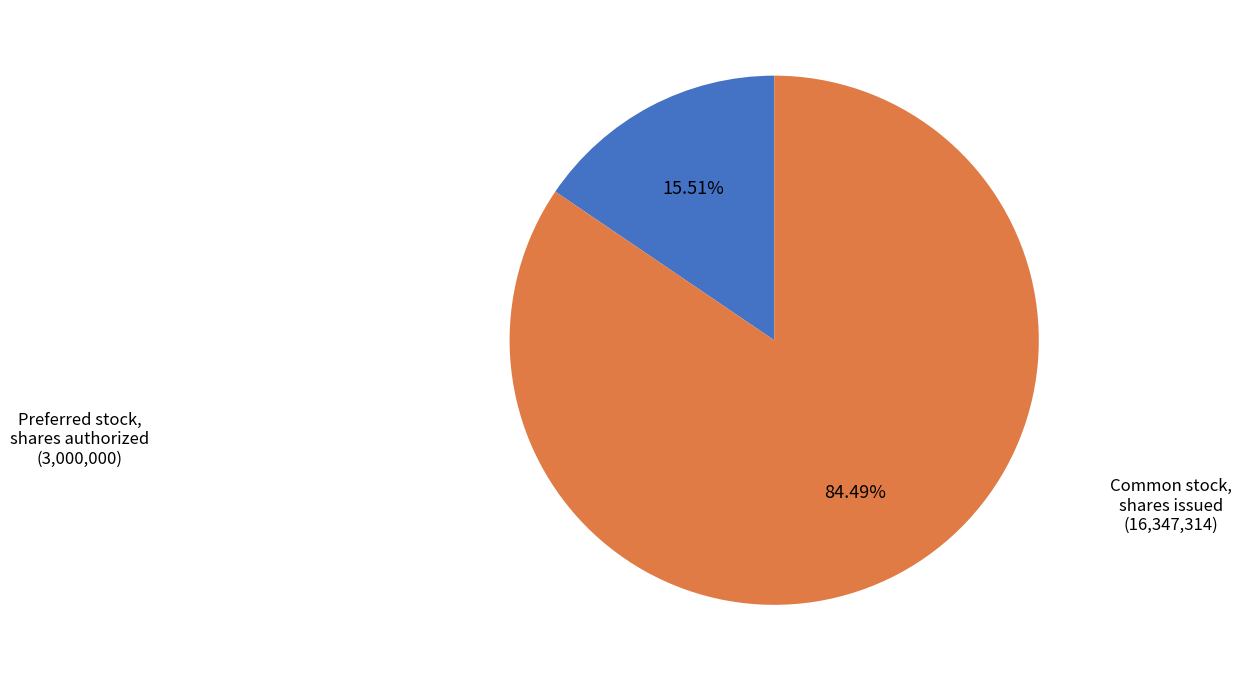

Count the number of slices in the pie.

2